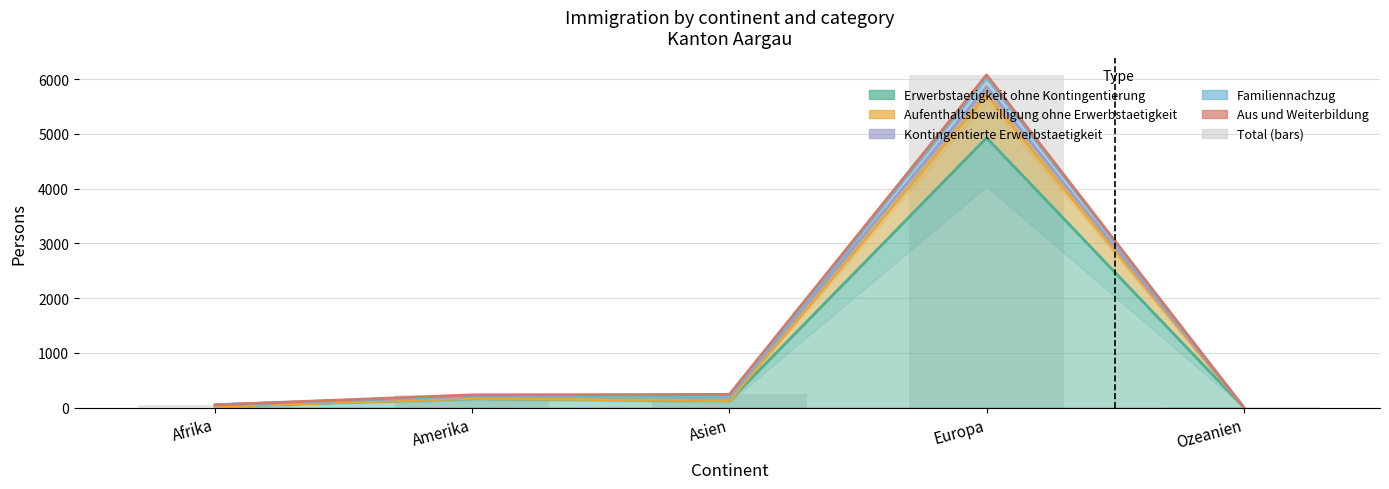

What is the maximum value shown in the chart?

6078